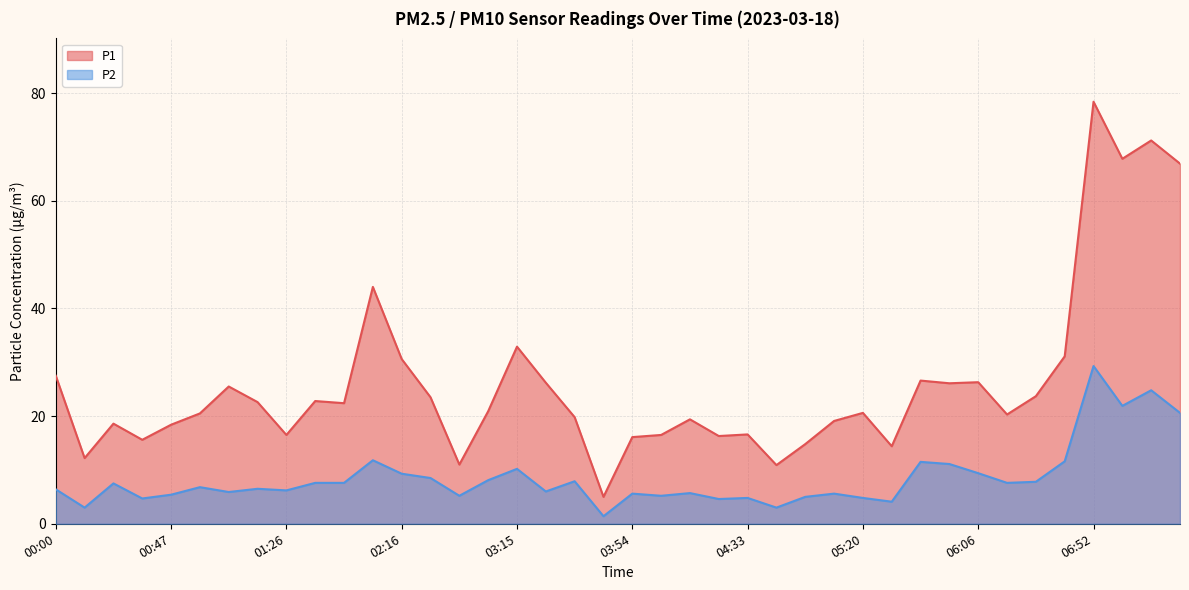

What is the difference between the maximum and minimum values in the P1 series?

73.4